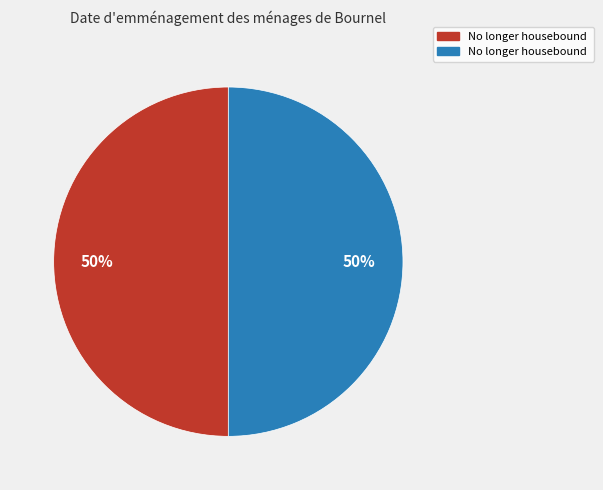

To the nearest percent, what is the average slice percentage?

50%